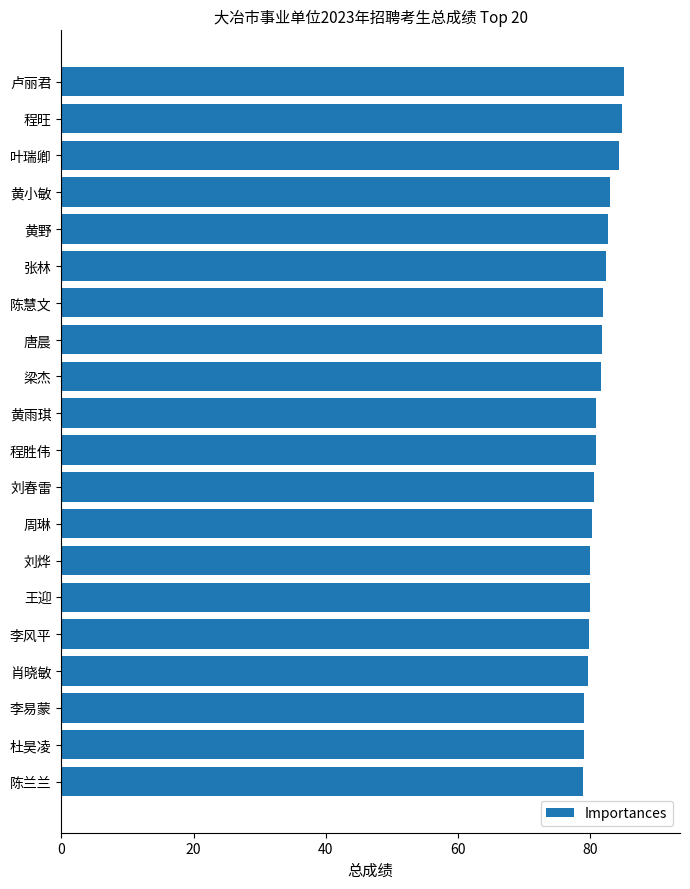

The value at 唐晨 is 81.8. True or false?

True